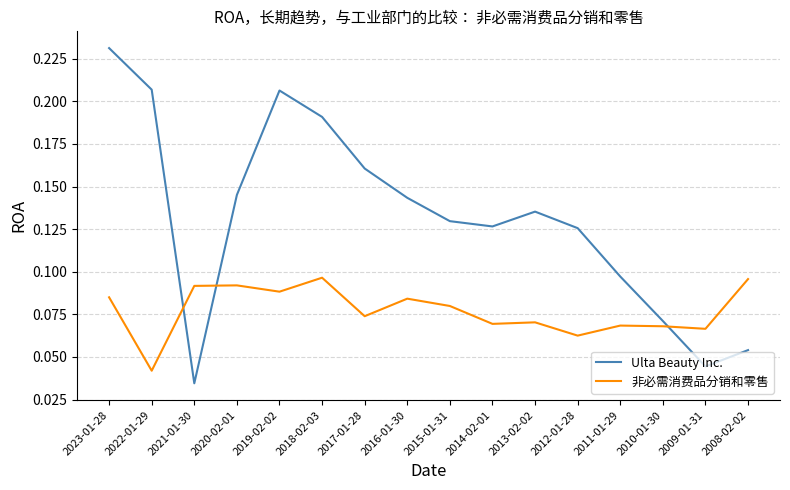

Between 2023-01-28 and 2018-02-03, which series saw the biggest shift?

Ulta Beauty Inc.